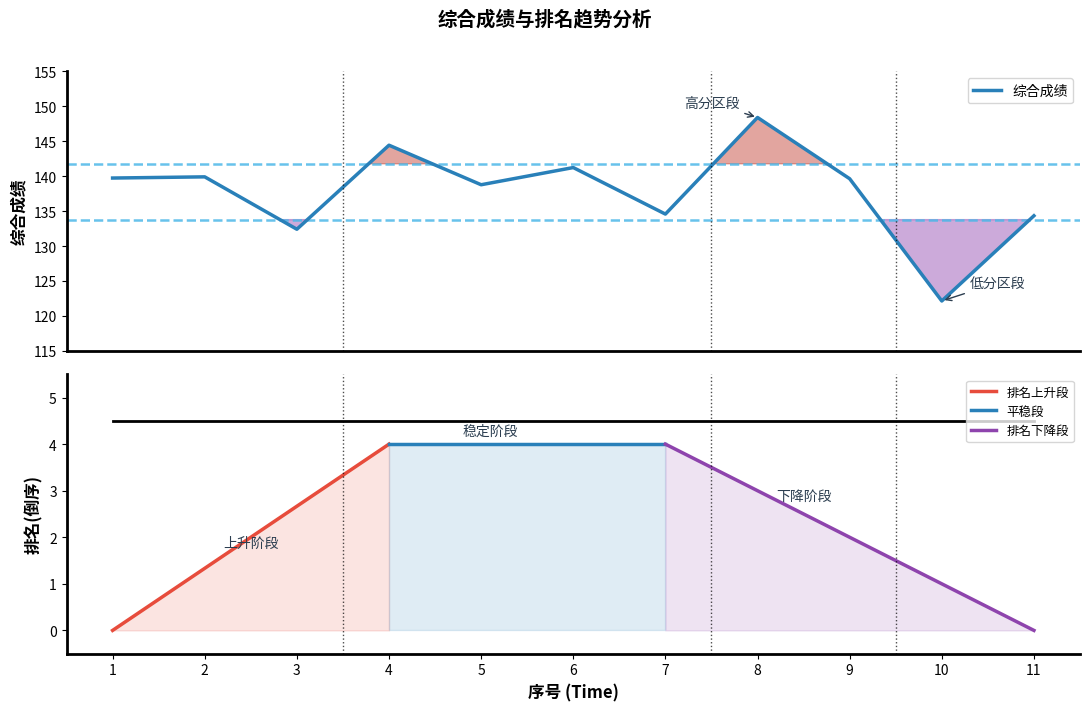

Rank the categories by value from highest to lowest.

8, 4, 6, 2, 1, 9, 5, 7, 11, 3, 10